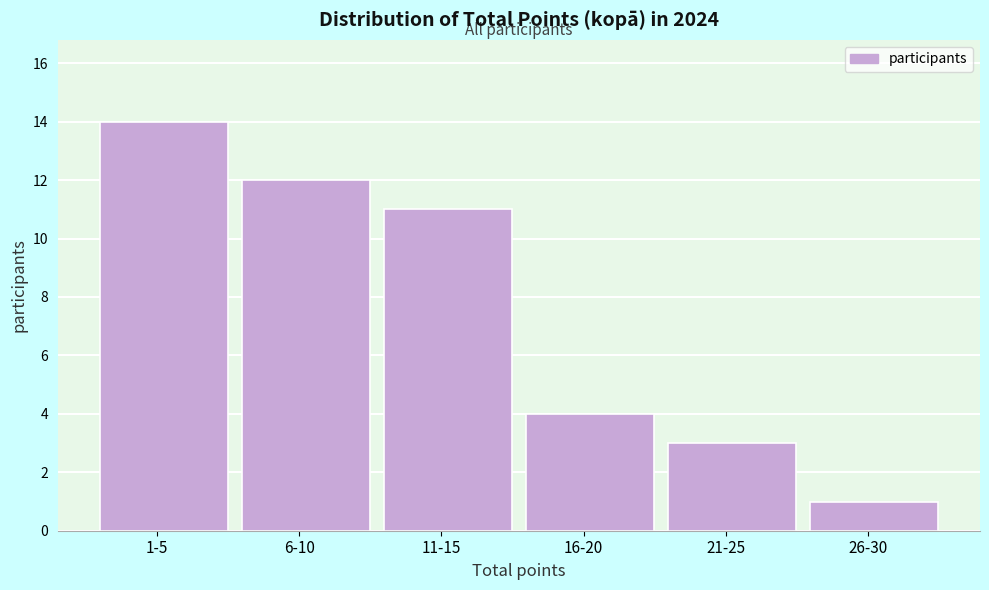

Reading left to right, what are all the values shown in this chart?

14	12	11	4	3	1